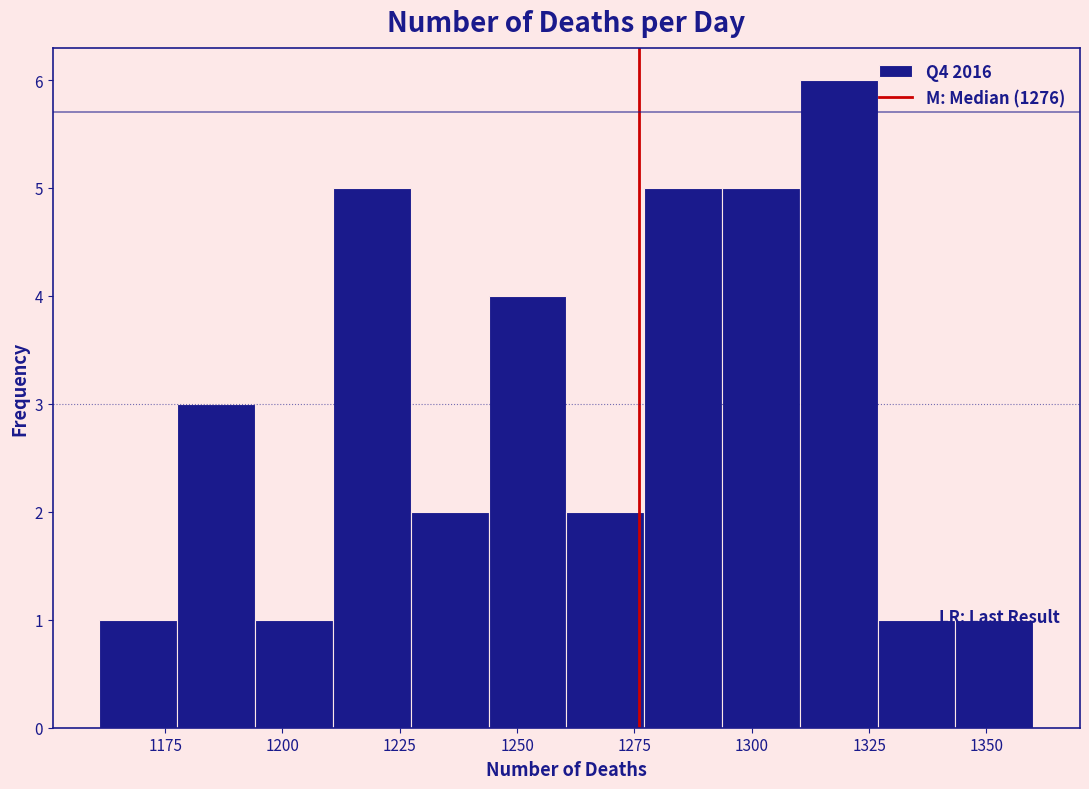

Read against the x-axis, roughly where is the centre of the tallest bar?

1320